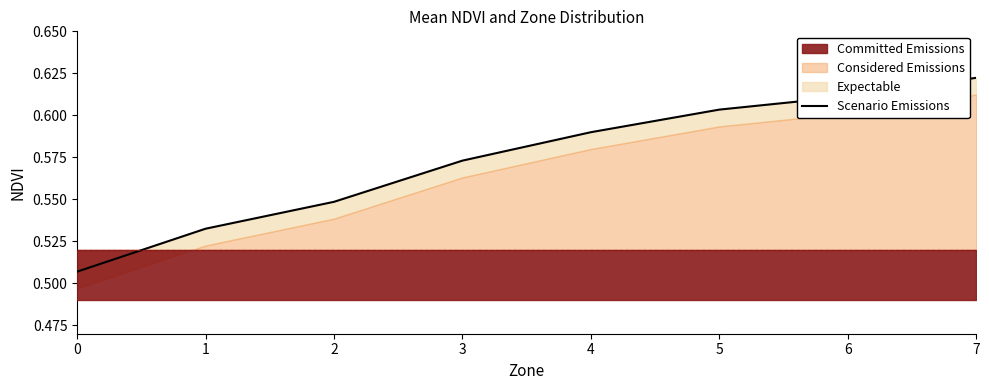

True or false: there are more than 1 points higher than both neighbors.

False